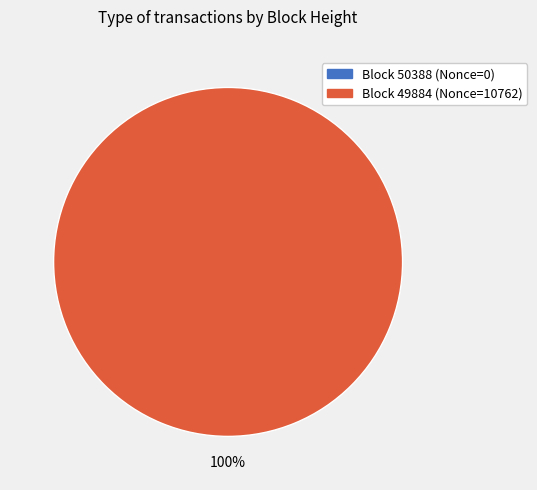

The 49884 slice represents 99% of the pie. True or false?

False